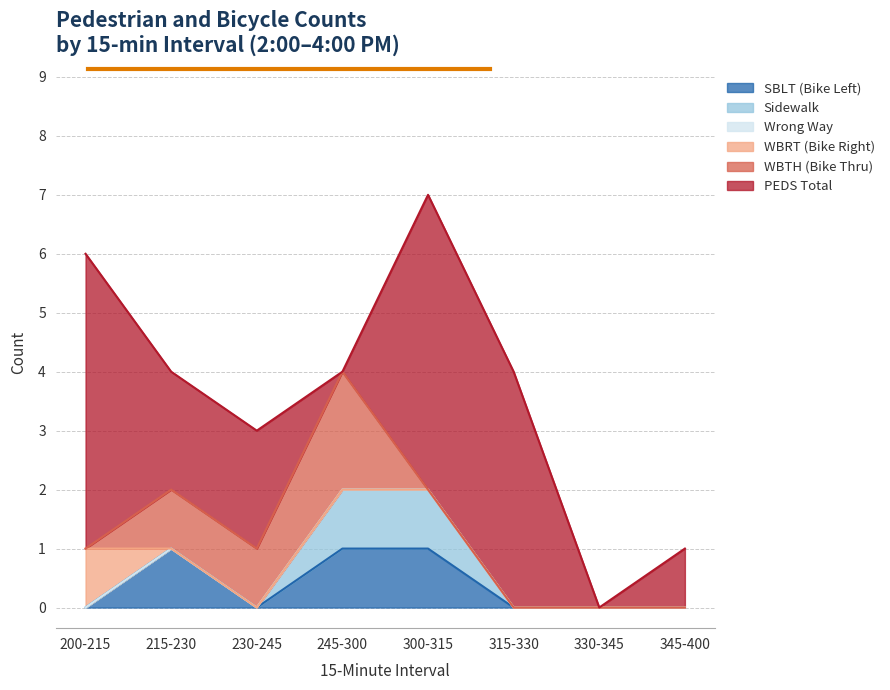

True or false: Sidewalk and Wrong Way intersect in this chart.

False